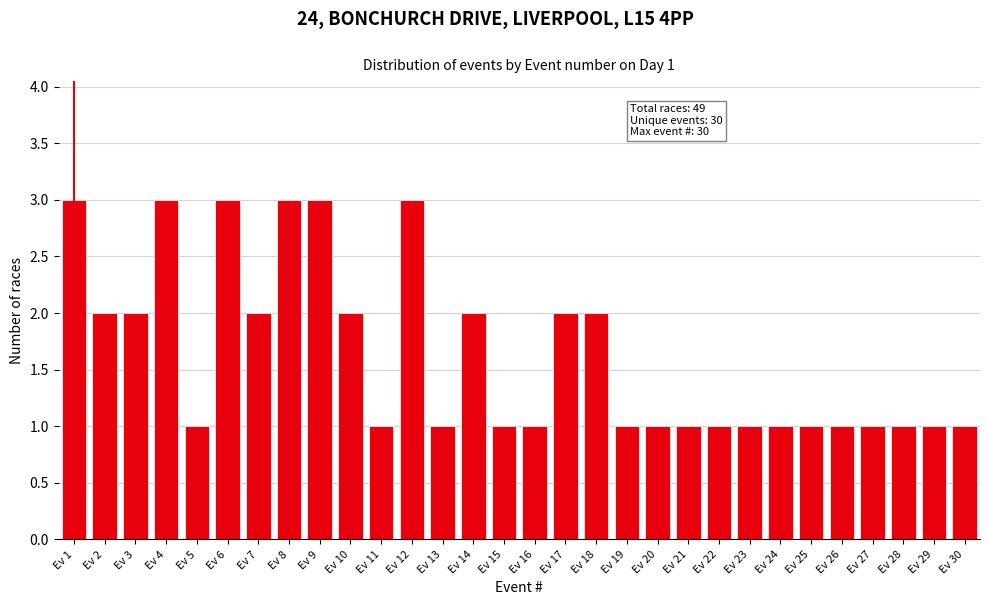

Reading left to right, extract all data points from this chart.

Ev 1=3	Ev 2=2	Ev 3=2	Ev 4=3	Ev 5=1	Ev 6=3	Ev 7=2	Ev 8=3	Ev 9=3	Ev 10=2	Ev 11=1	Ev 12=3	Ev 13=1	Ev 14=2	Ev 15=1	Ev 16=1	Ev 17=2	Ev 18=2	Ev 19=1	Ev 20=1	Ev 21=1	Ev 22=1	Ev 23=1	Ev 24=1	Ev 25=1	Ev 26=1	Ev 27=1	Ev 28=1	Ev 29=1	Ev 30=1